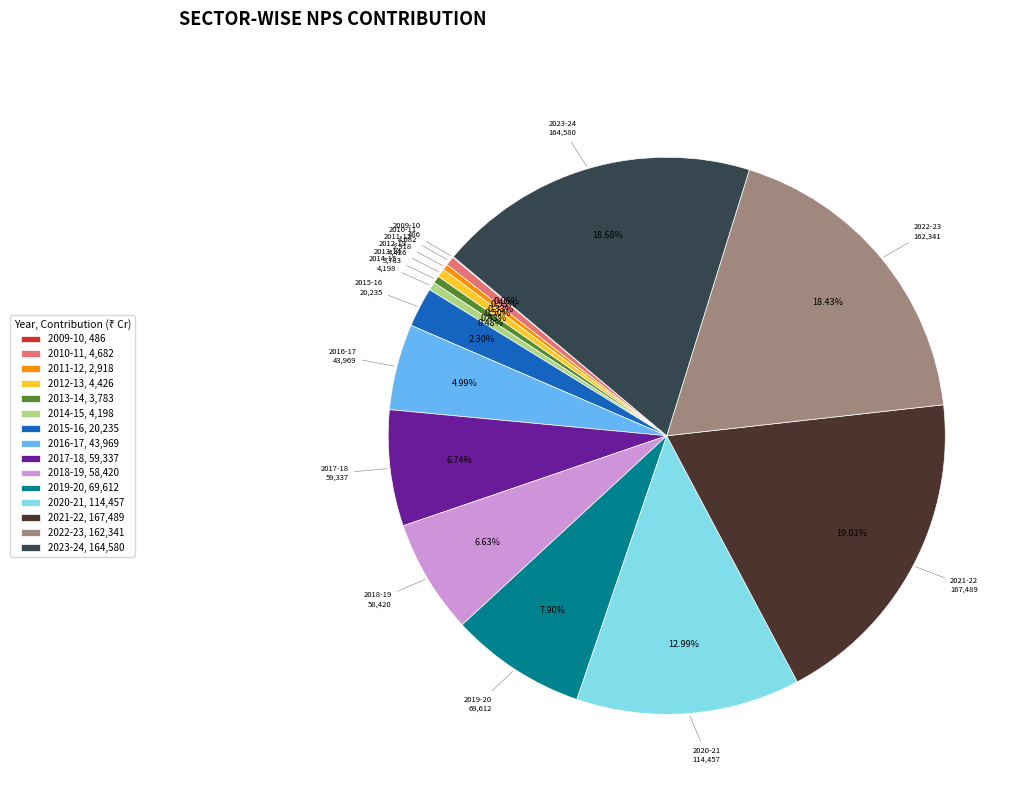

Combined, do 2012-13, 4,426 and 2022-23, 162,341 account for over 50%?

No